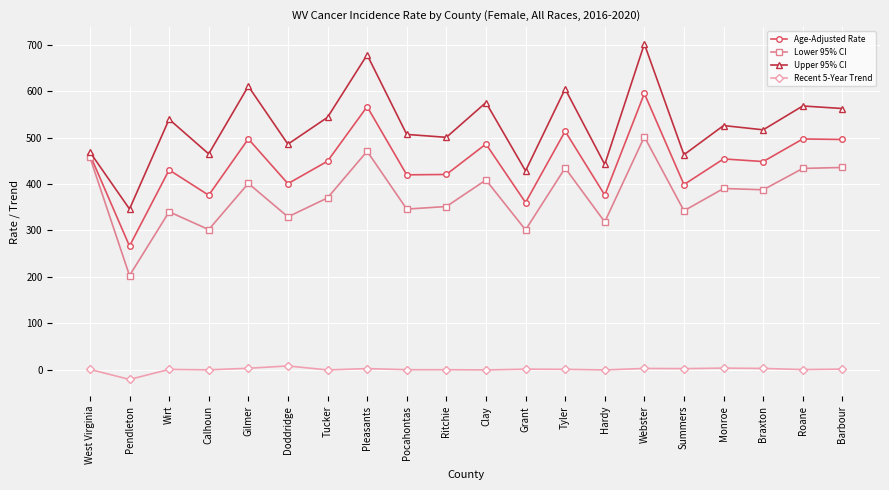

What is the difference between the maximum and second lowest values in the Age-Adjusted Rate series?

235.0